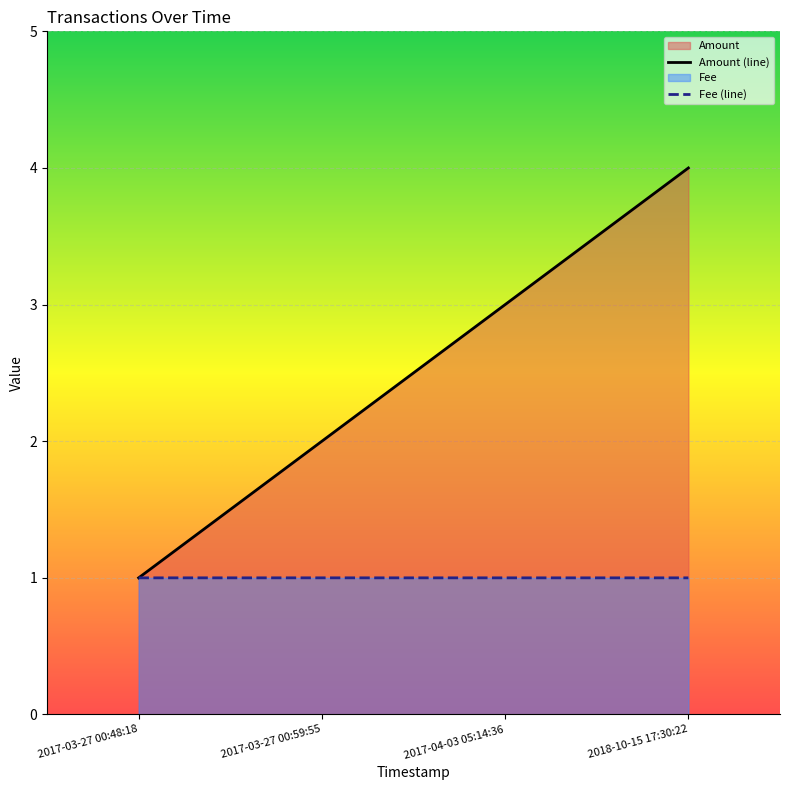

True or false: Amount has a value of 4.0 at 2018-10-15 17:30:22.

True